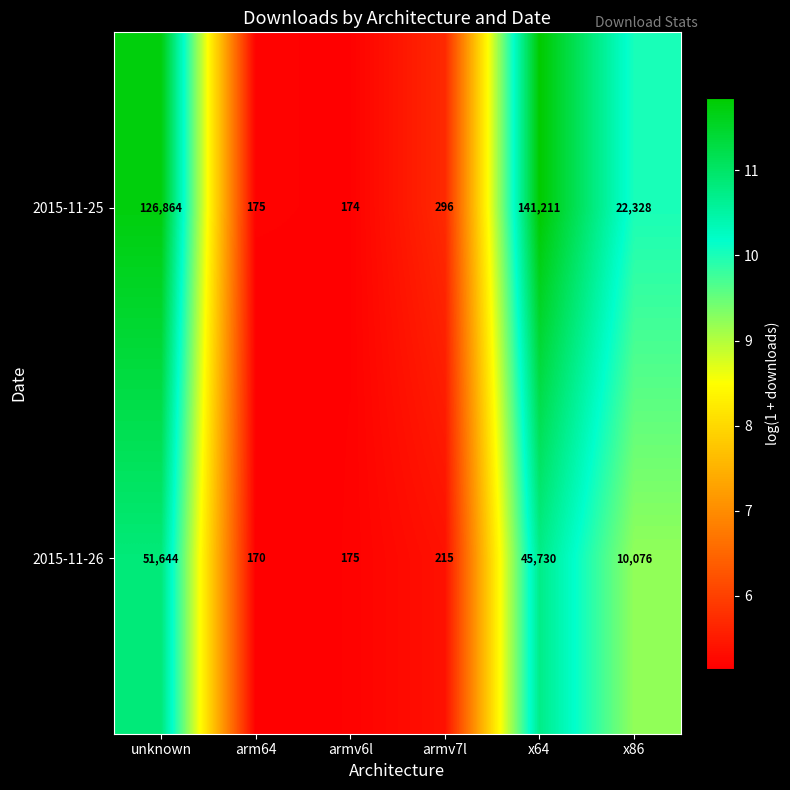

What is the difference between the 2015-11-26 values at armv7l and unknown?

51429